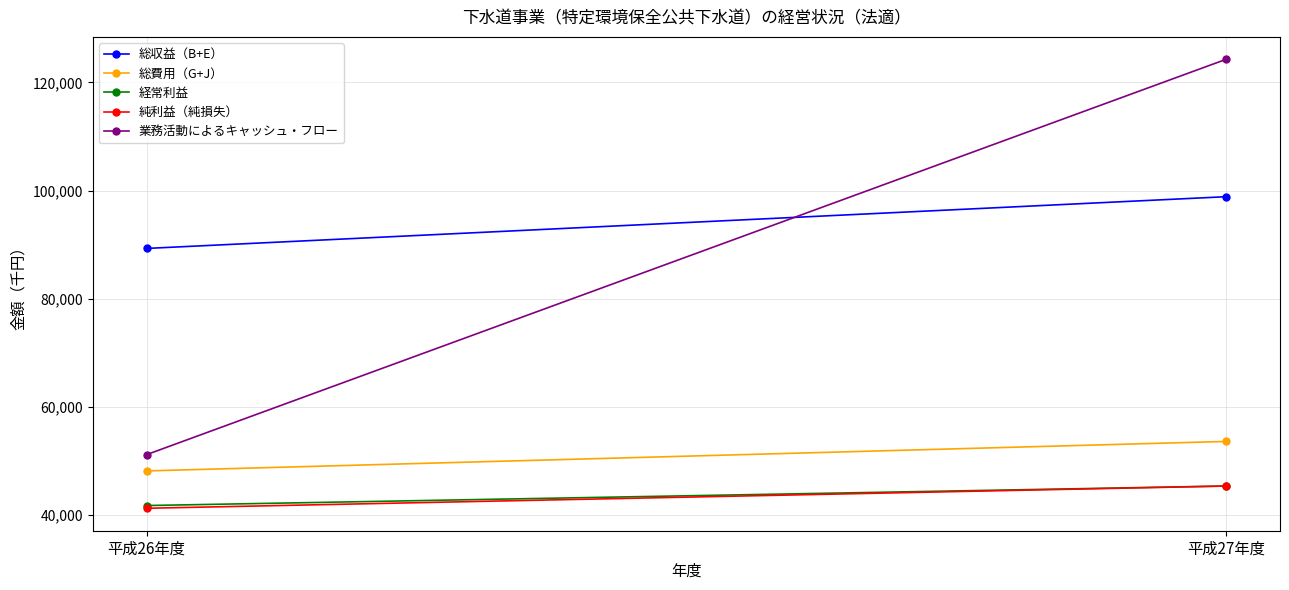

What is the value of the 経常利益 point at the 2nd from the left?

45302